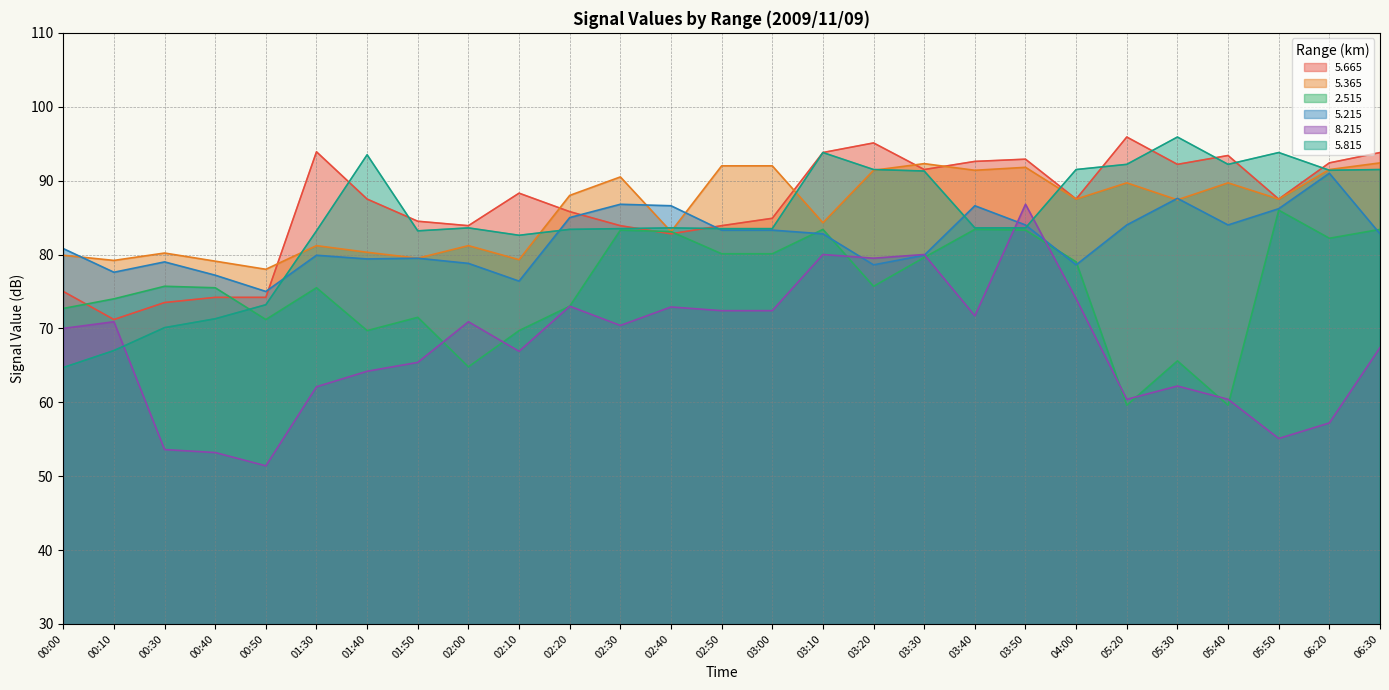

Is the value of   5.815 at 01:50 greater than the value of   5.665 at 03:50?

No